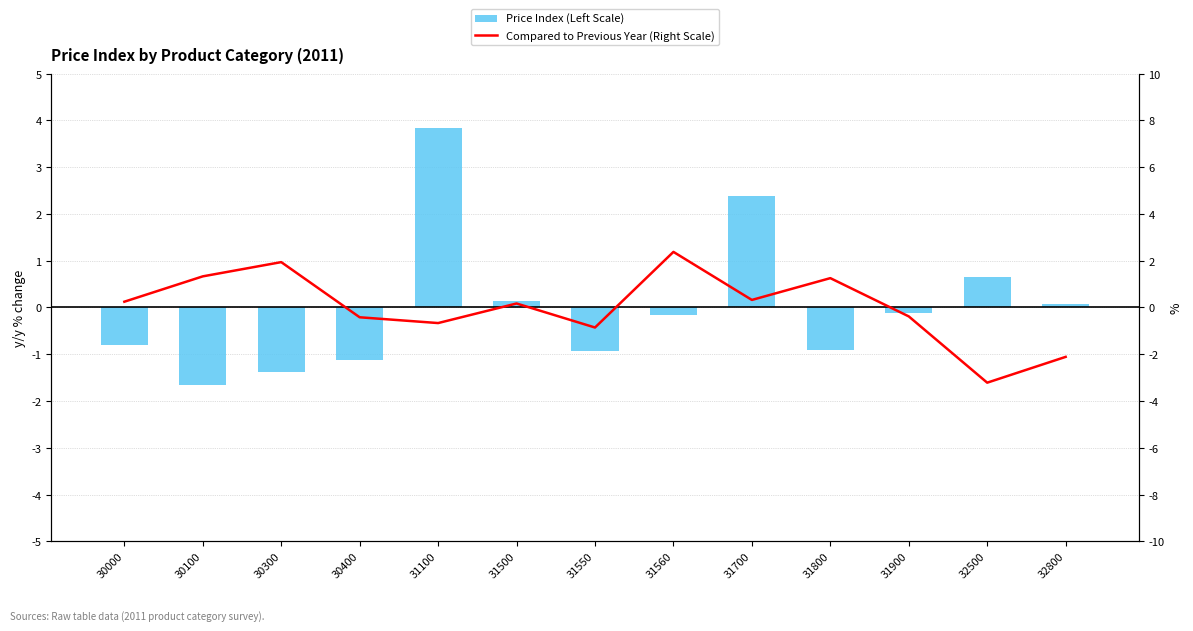

What is the sum of the Price Index (Left Scale) values at 31500 and 30300?

-1.2